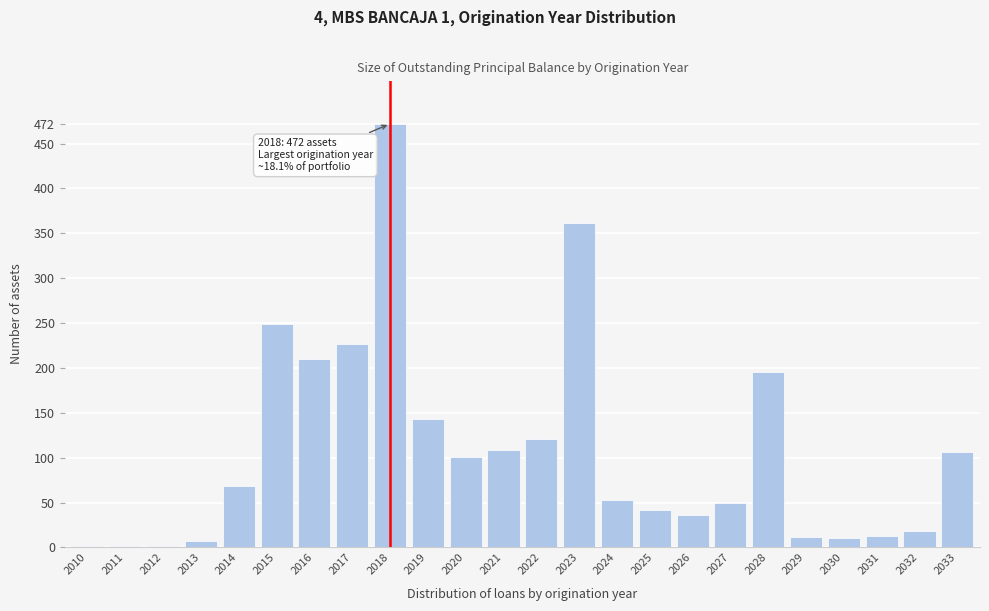

What is the change in value from 2023 to 2027?

-313